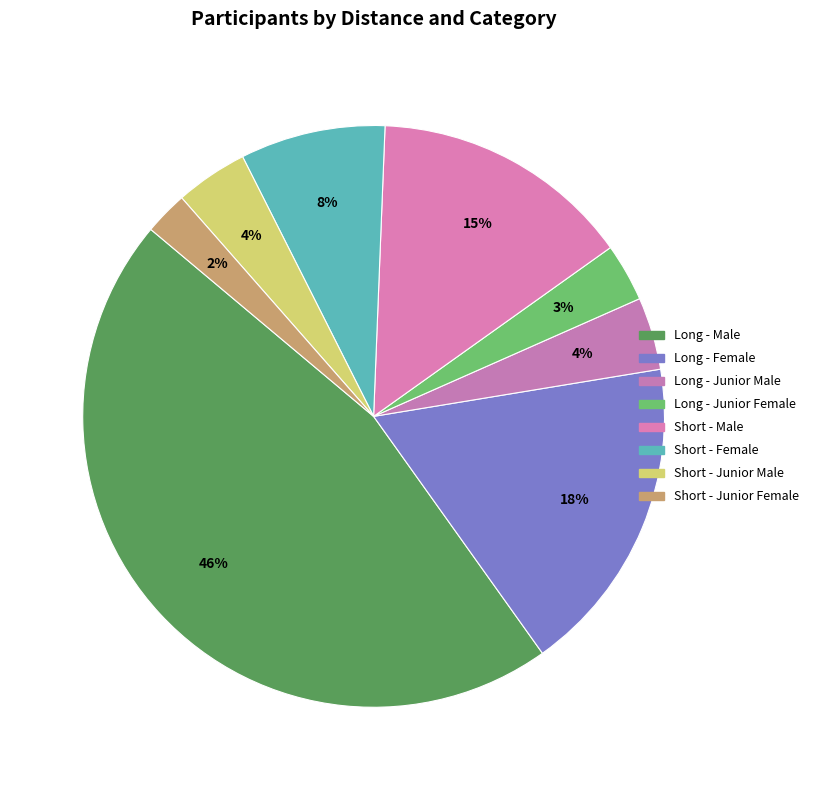

Is there a majority slice in this chart?

No